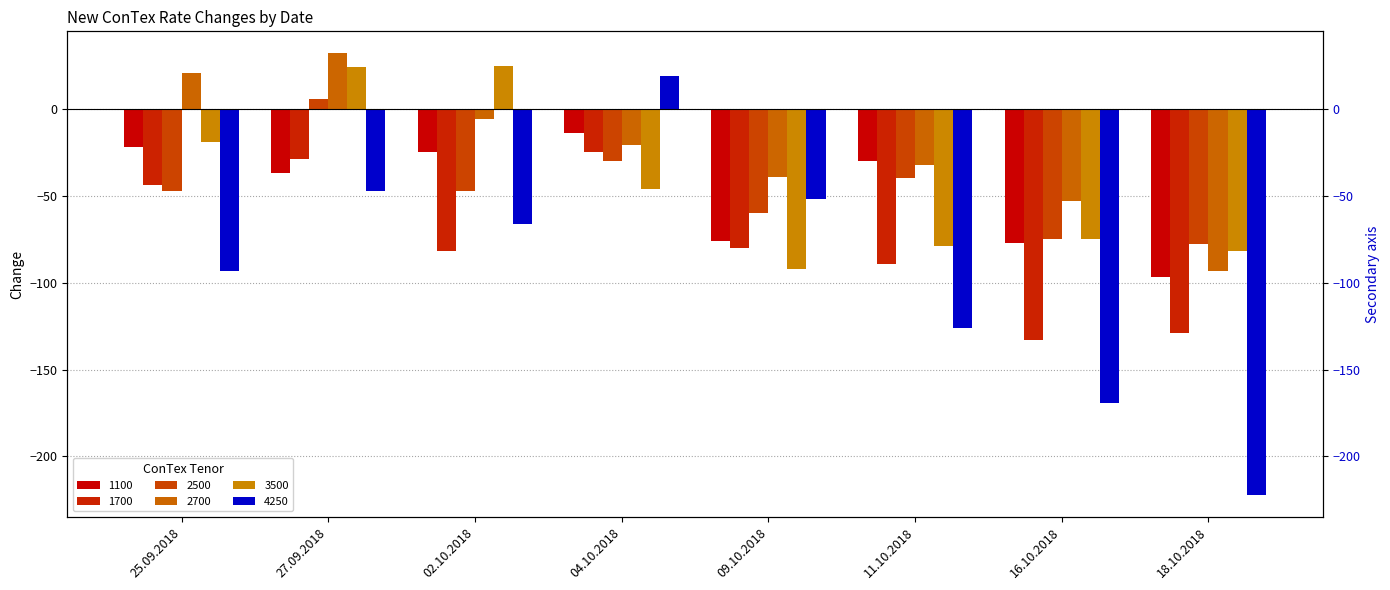

How many values in the 4250 series exceed -66?

3